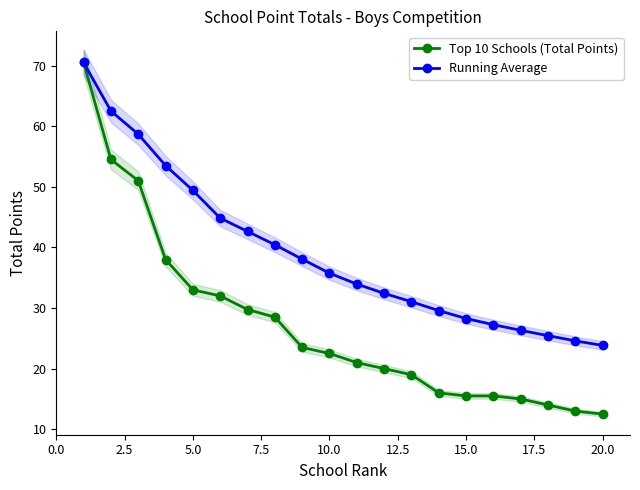

True or false: Running Average and Top 10 Schools (Total Points) intersect in this chart.

False